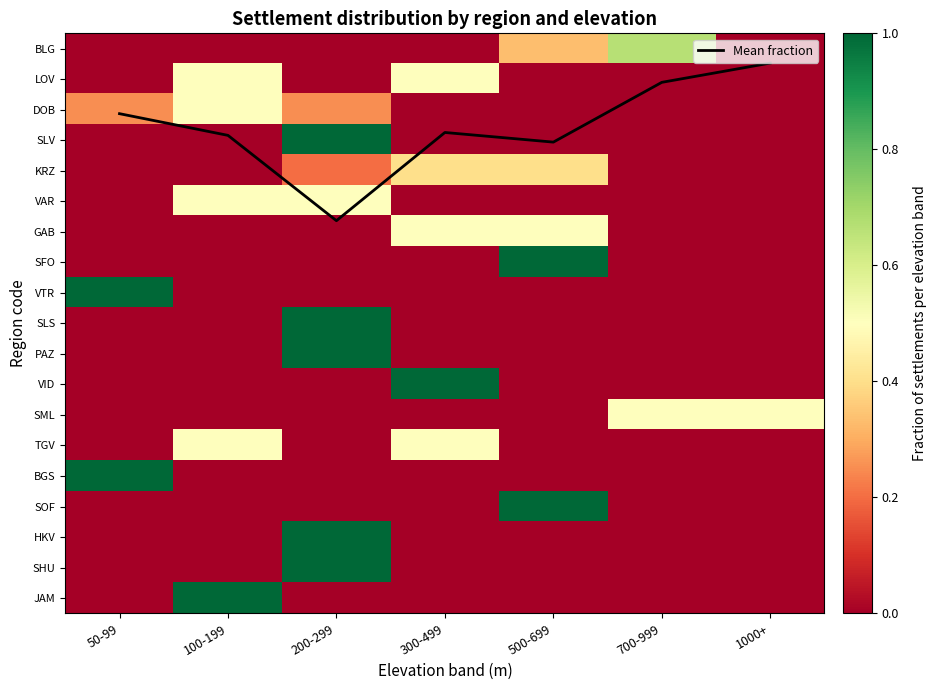

Which series has the widest spread of values?

Mean fraction